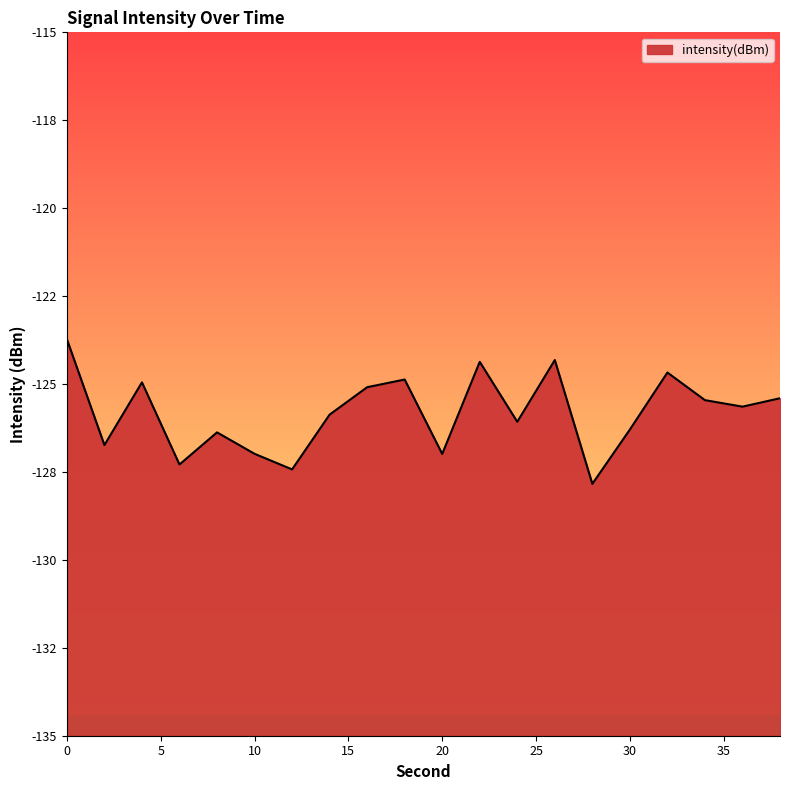

The chart shows a value of -125.1 at 16. True or false?

True